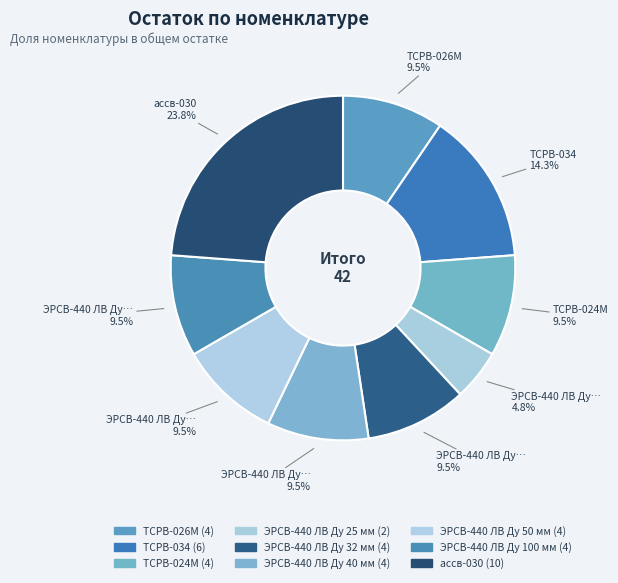

Which category has the smallest portion of the pie?

ЭРСВ-440 ЛВ Ду 25 мм